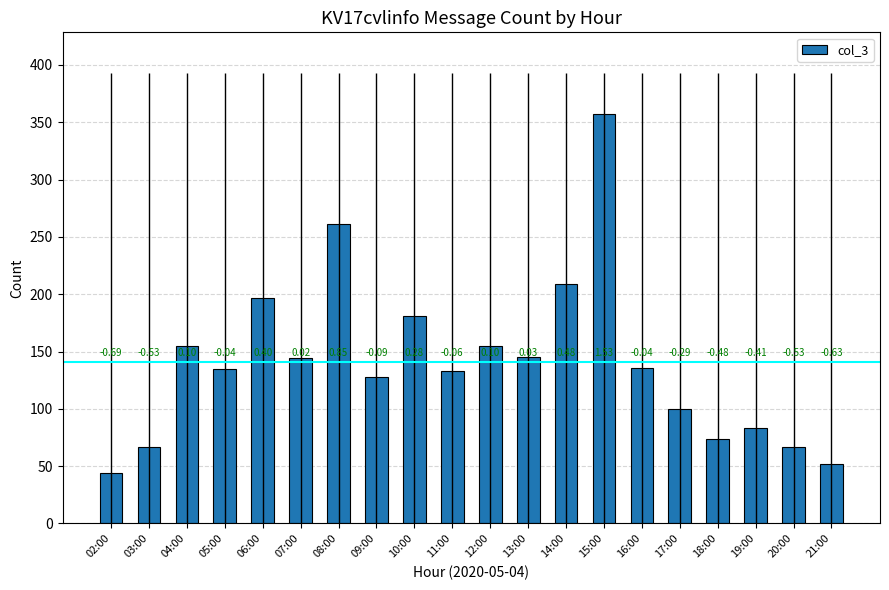

Count the number of categories in the chart.

20